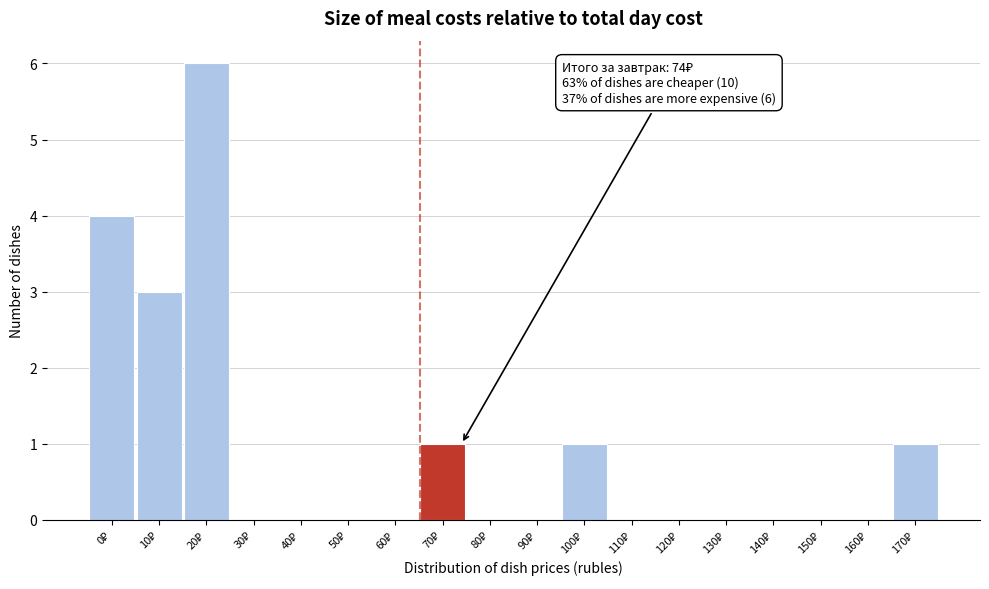

What is the sum of all values?

16